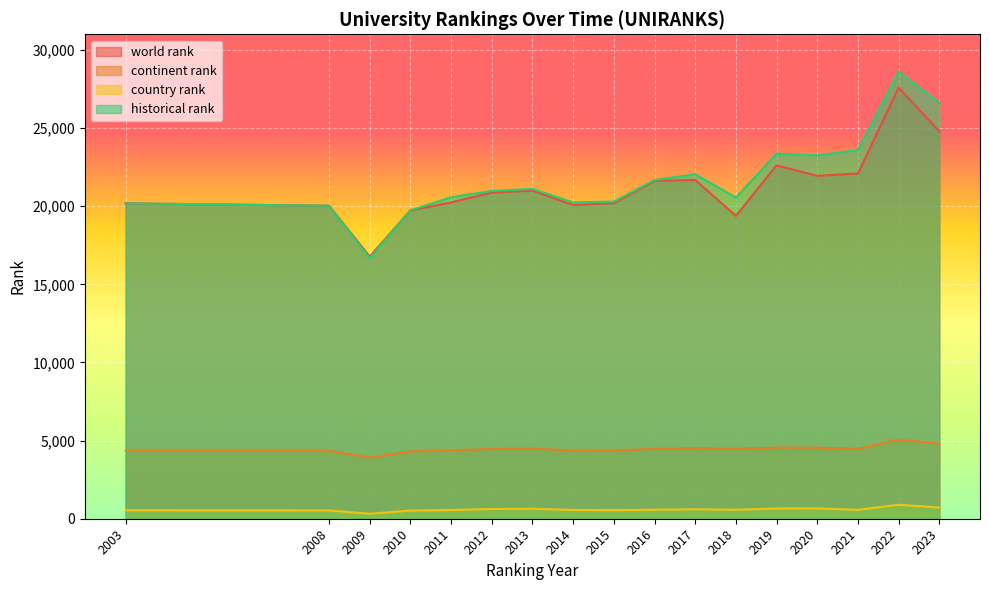

True or false: historical rank has more than 2 interior local peaks.

True